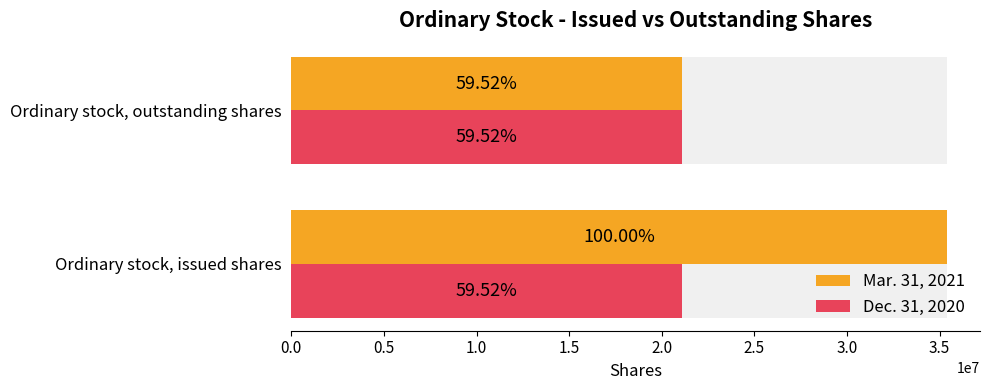

What is the greatest value displayed?

35412821.0